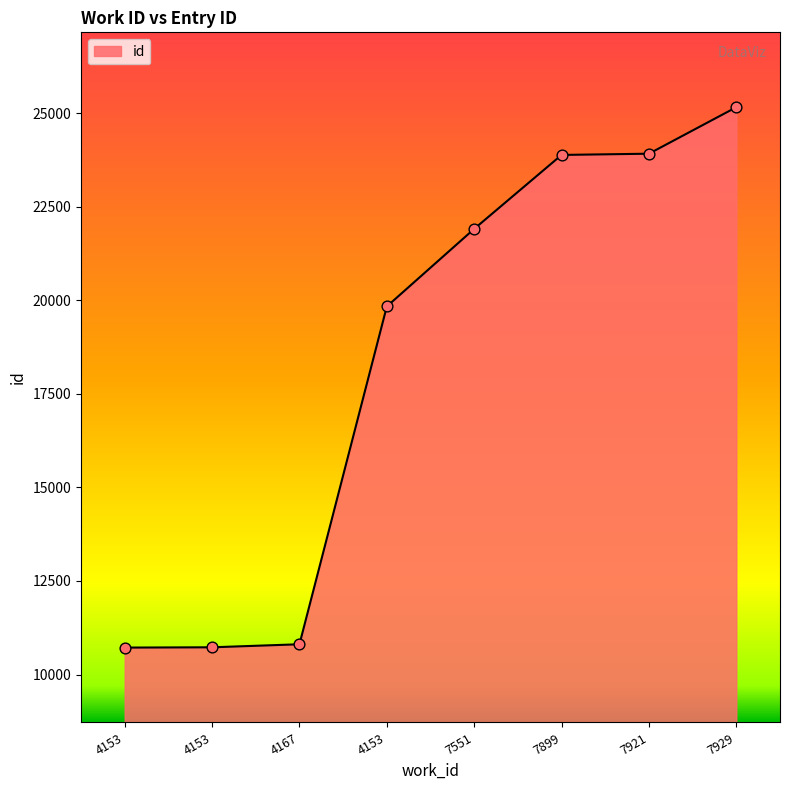

What is the change in value from 4167 to 4153?

+9024